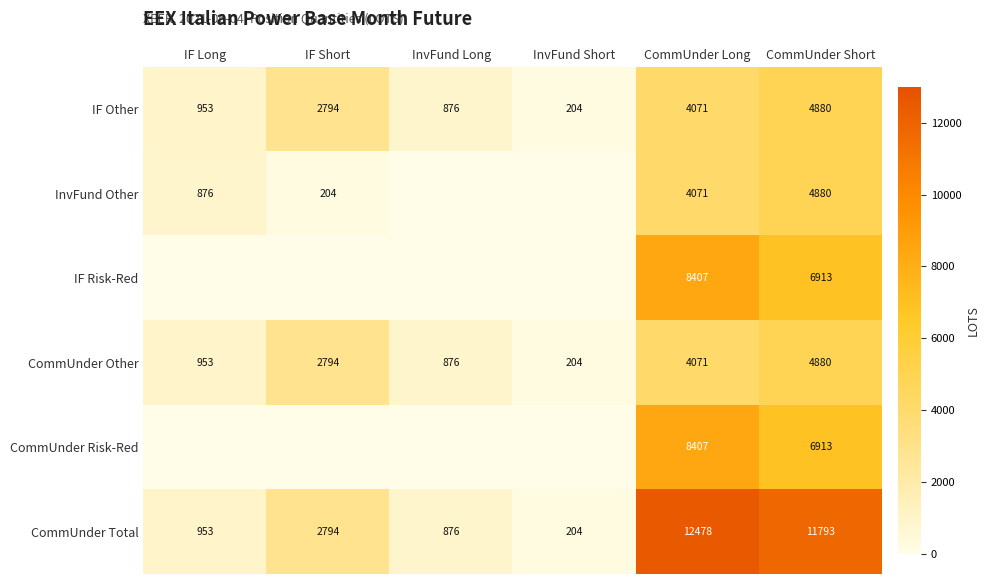

Rank the categories by CommUnder Total value from highest to lowest.

CommUnder Long, CommUnder Short, IF Short, IF Long, InvFund Long, InvFund Short